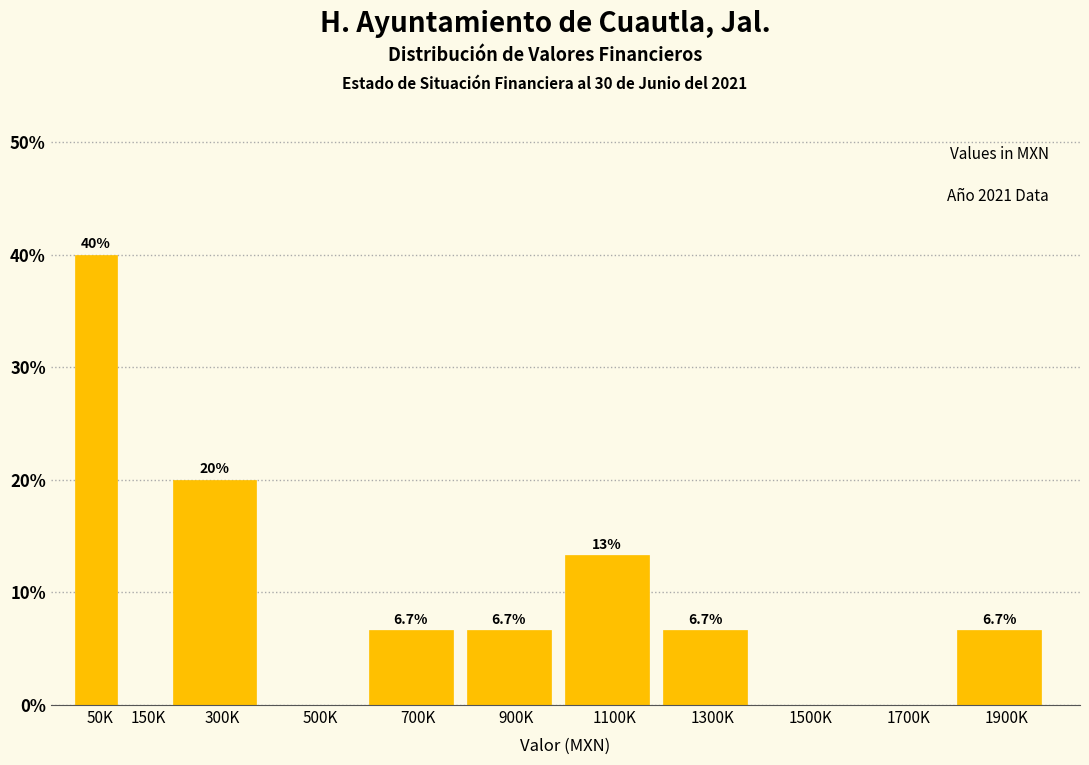

Reading right to left, extract all data points from this chart.

1900K=6.7	1700K=0.0	1500K=0.0	1300K=6.7	1100K=13.3	900K=6.7	700K=6.7	500K=0.0	300K=20.0	150K=0.0	50K=40.0